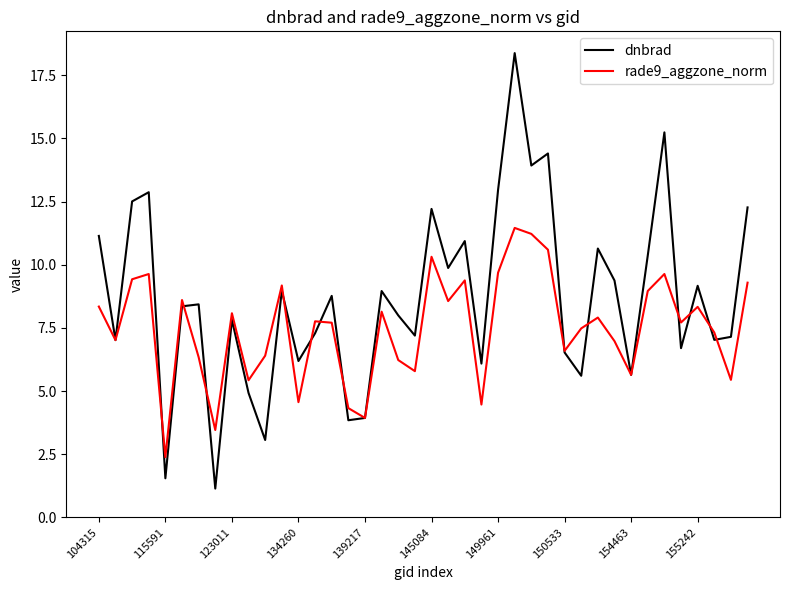

What is the lowest value of the dnbrad series?

1.1